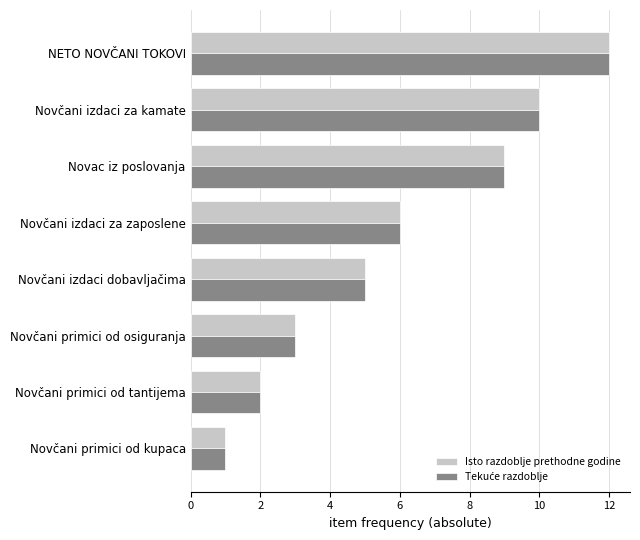

What is the total value across all series at Novčani izdaci za zaposlene?

12